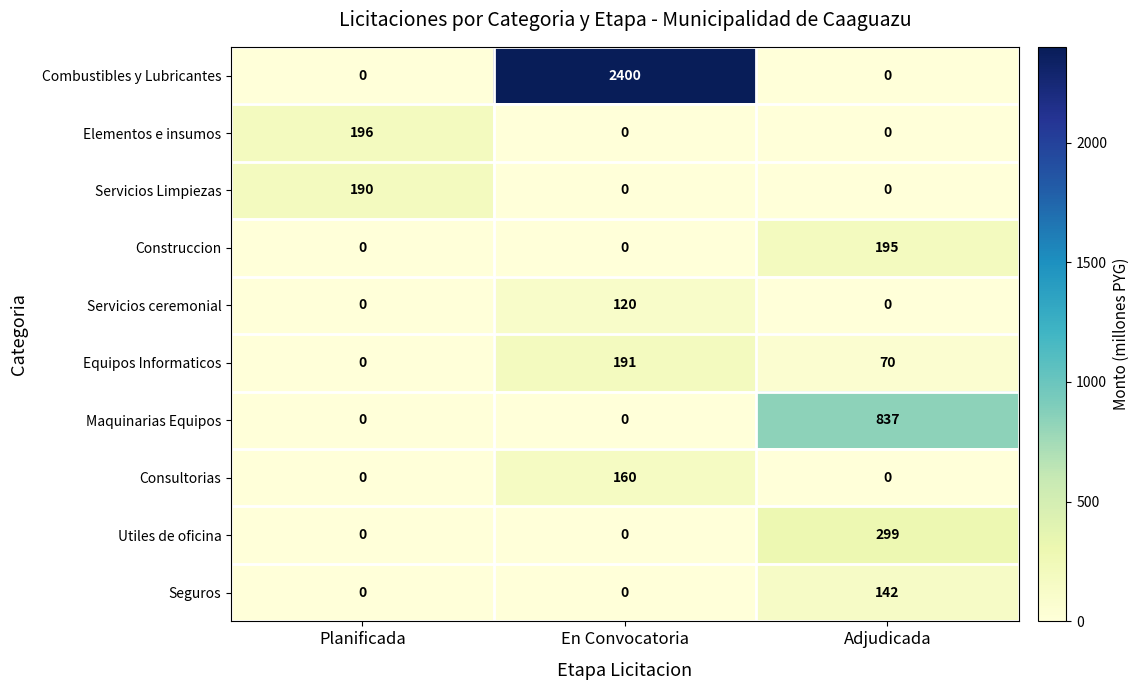

The Elementos e insumos series shows 85 at En Convocatoria. True or false?

False